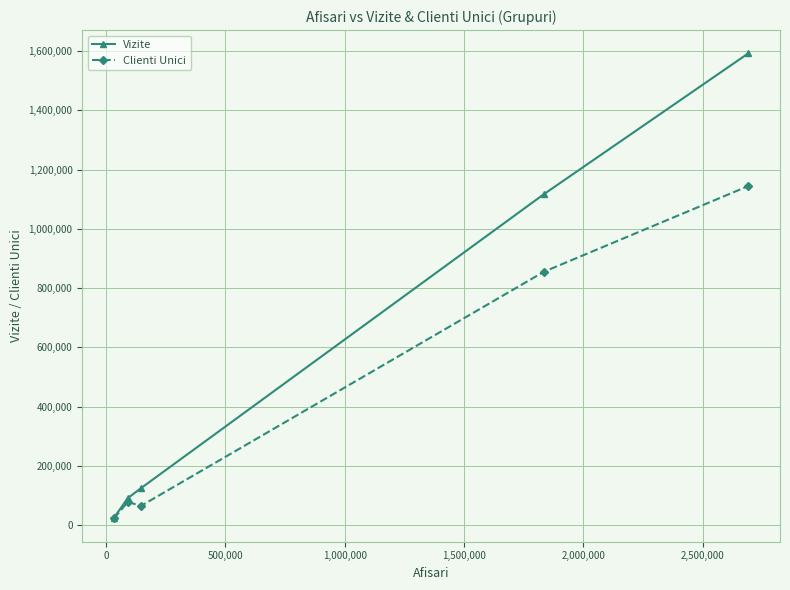

True or false: Vizite has more than 2 interior local peaks.

False